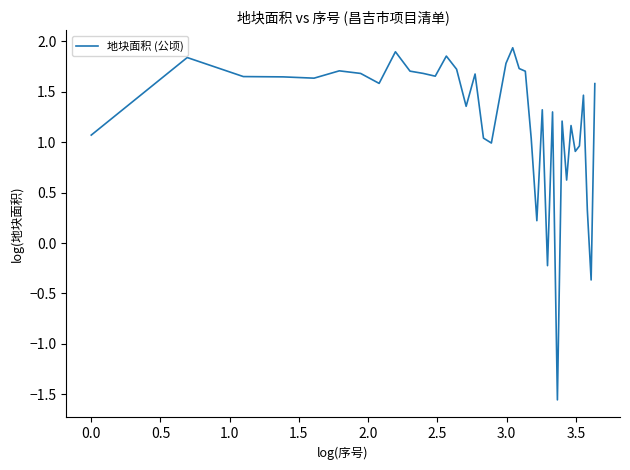

What is the average value?

1.2